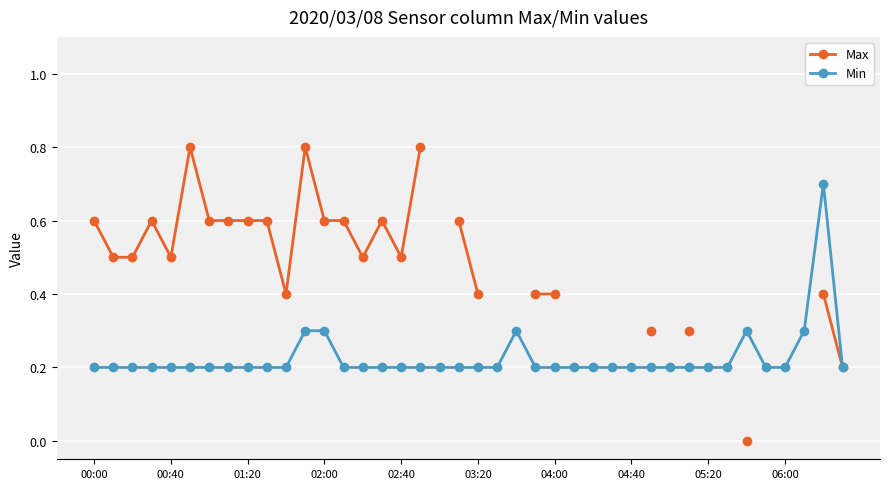

What is the value of the Min point at the 22nd from the left?

0.2